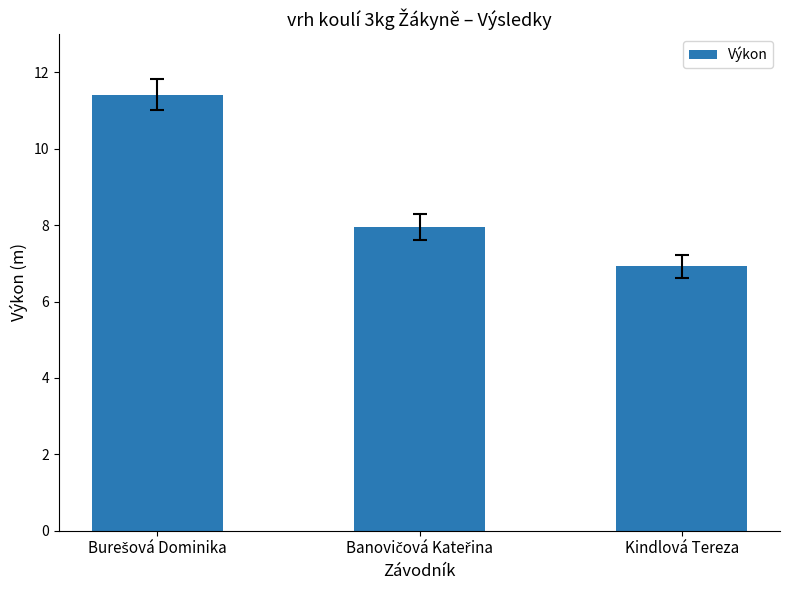

What is the average value?

8.8